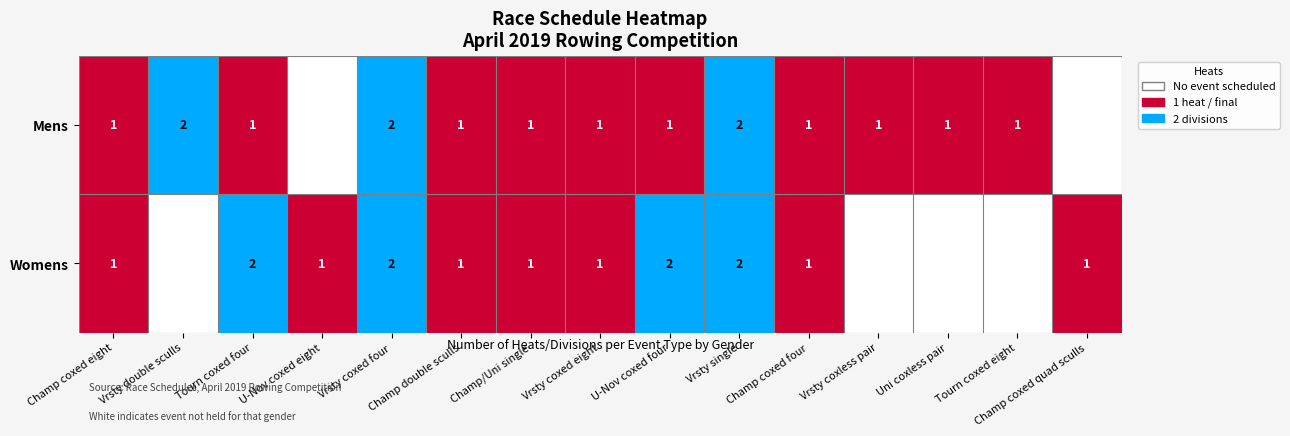

What is the difference between the highest and lowest values at Vrsty double sculls?

2